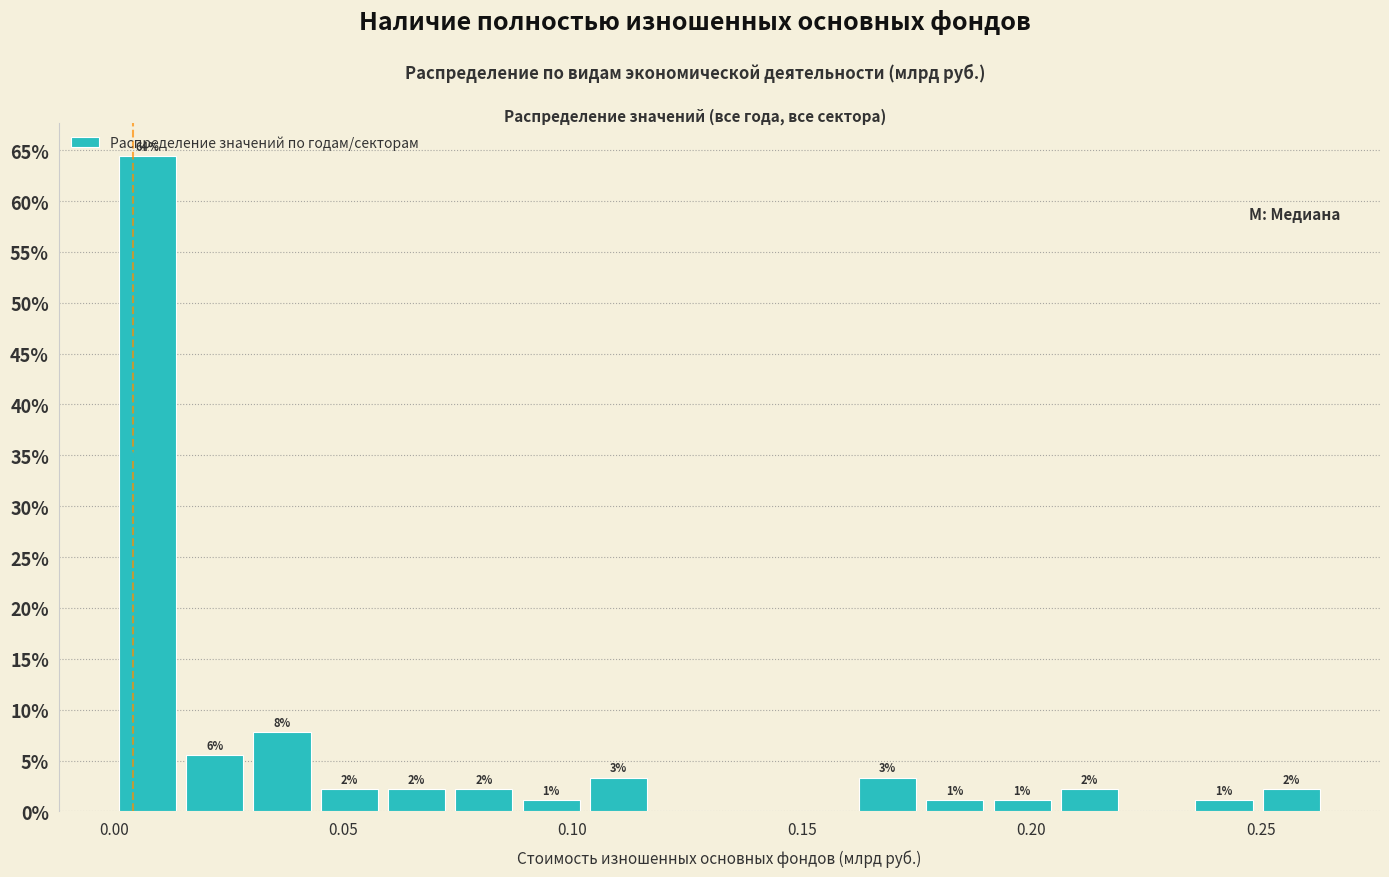

Around what value on the x-axis is the tallest bar? Give the approximate position of its centre, as read against the axis.

0.005